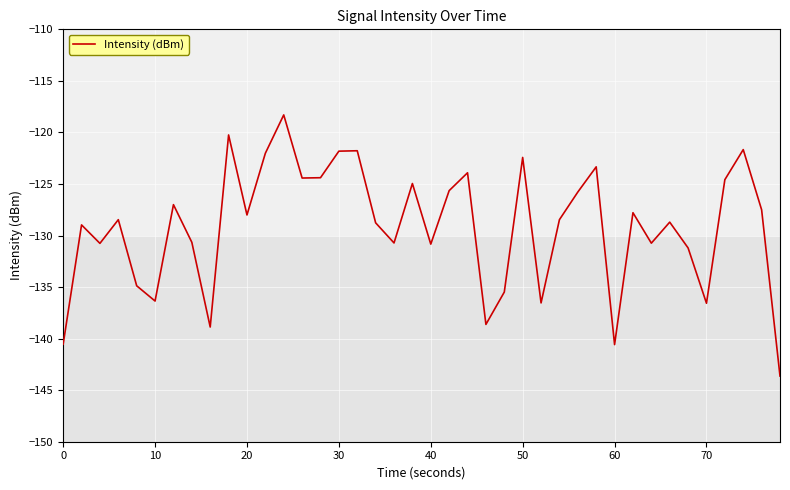

What is the smallest value displayed?

-143.6